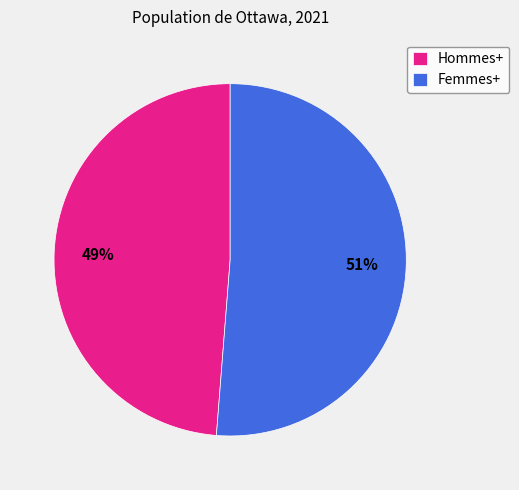

How many segments does this pie chart have?

2